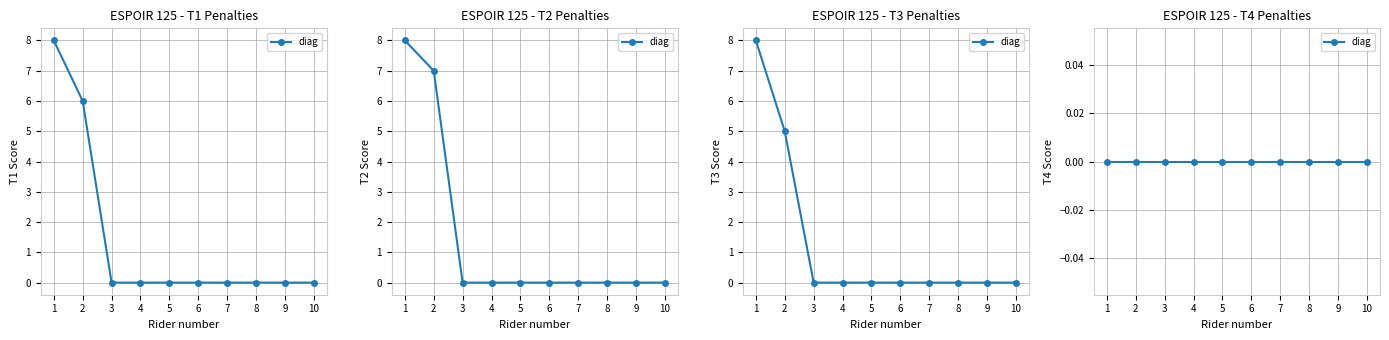

The value of SAELENS LIAM at 4 is 0. True or false?

True